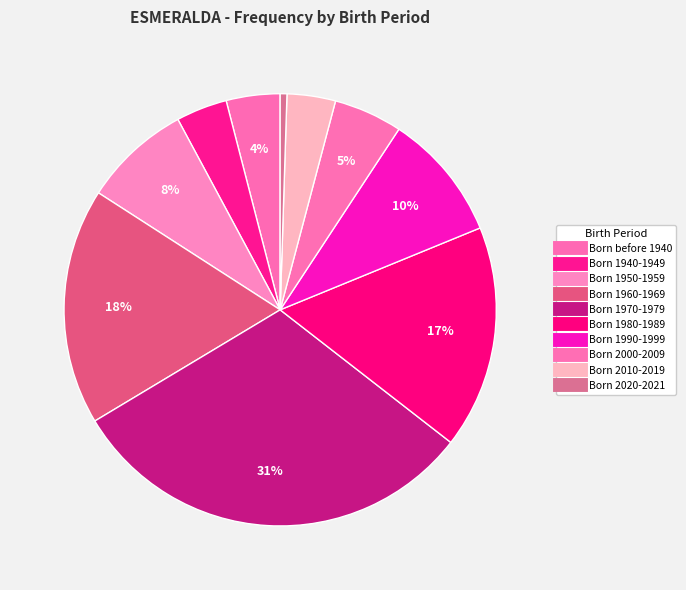

What is the change in value from Born before 1940 to Born 2020-2021?

-35